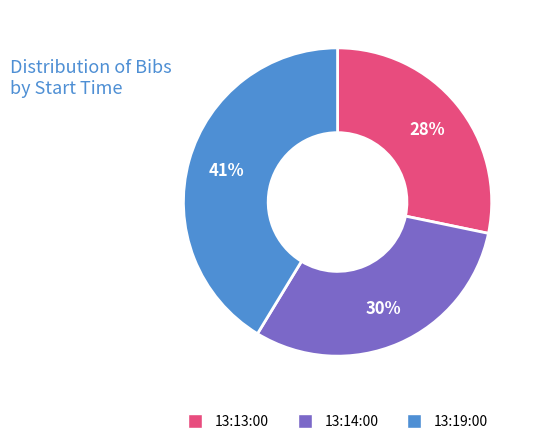

How many segments does this pie chart have?

3